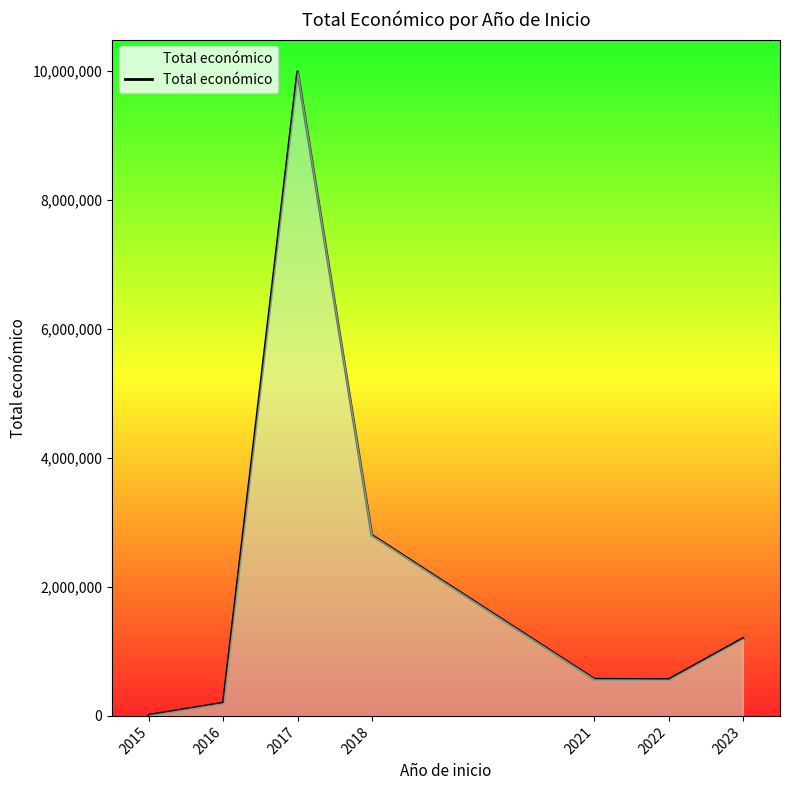

Read the value at 2021.

567924